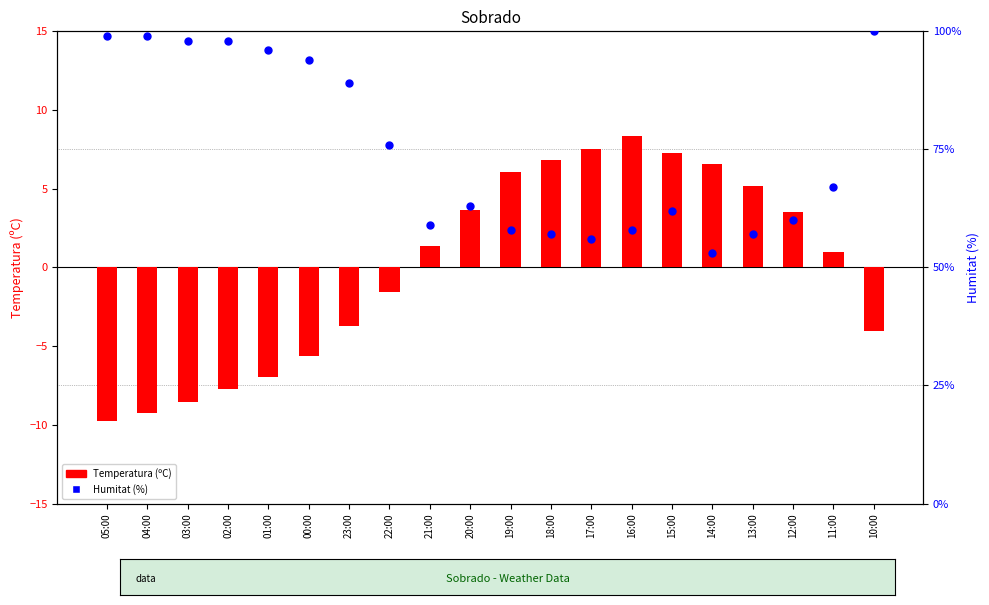

Which series contains the lowest Y value?

Temperatura (ºC)